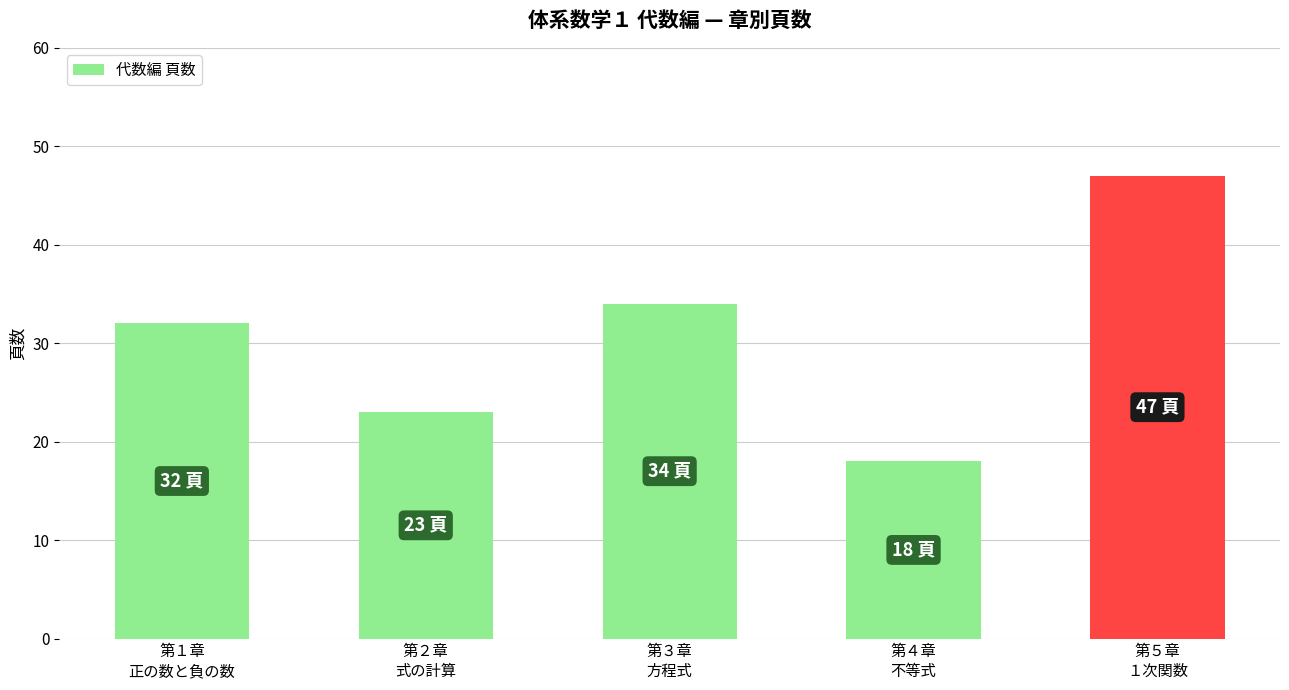

What is the difference between the maximum and minimum values?

29